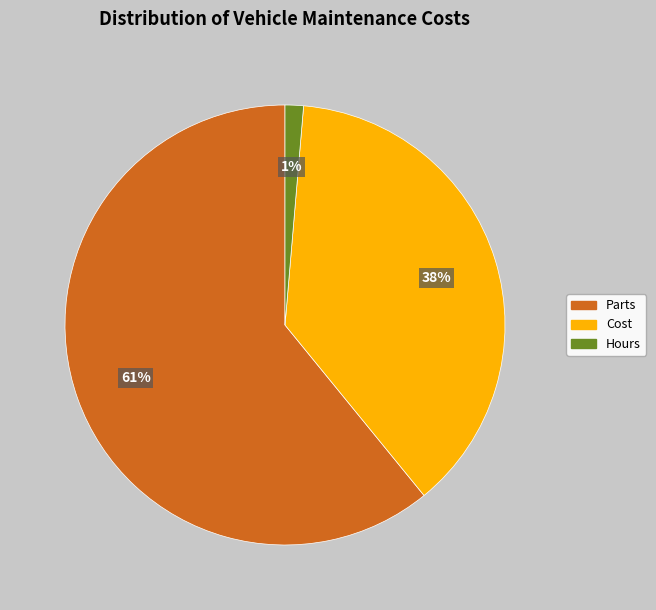

Is the sum of Hours and Cost greater than half?

No